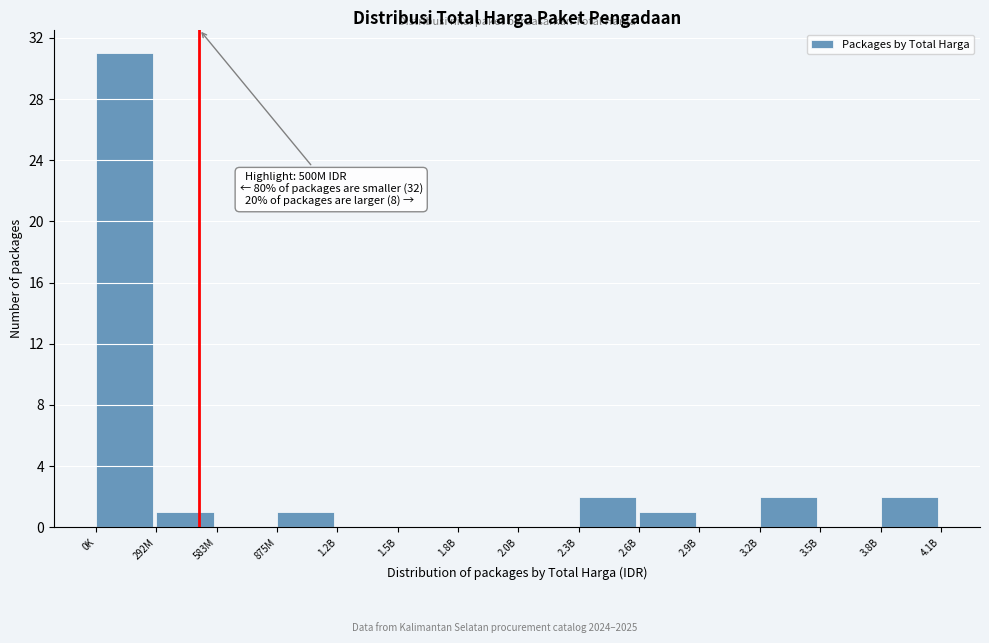

Reading left to right, extract all data points from this chart.

0K=31	292M=1	583M=0	875M=1	1.2B=0	1.5B=0	1.8B=0	2.0B=0	2.3B=2	2.6B=1	2.9B=0	3.2B=2	3.5B=0	3.8B=2